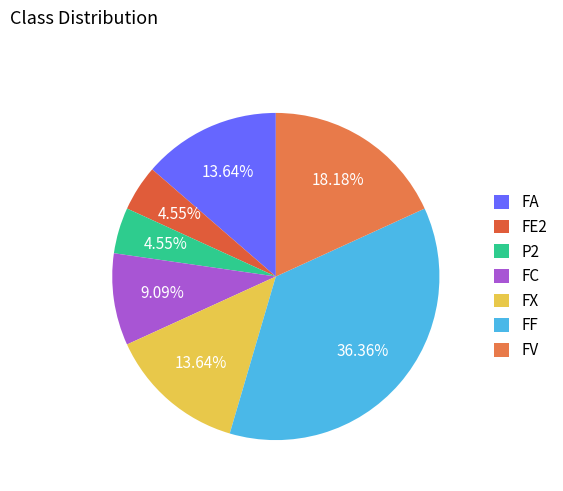

How many slices are in this pie chart?

7